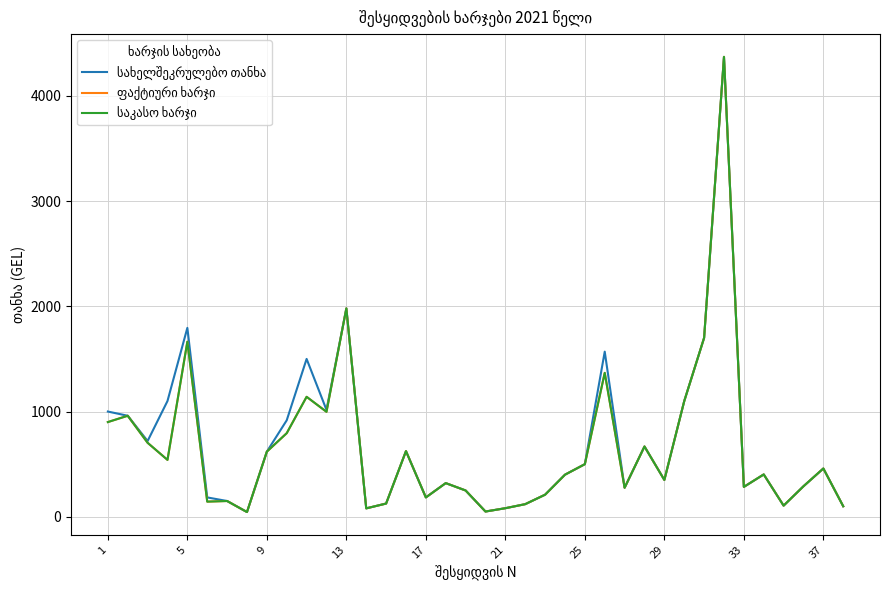

Does the chart display data point markers on the line(s)?

No